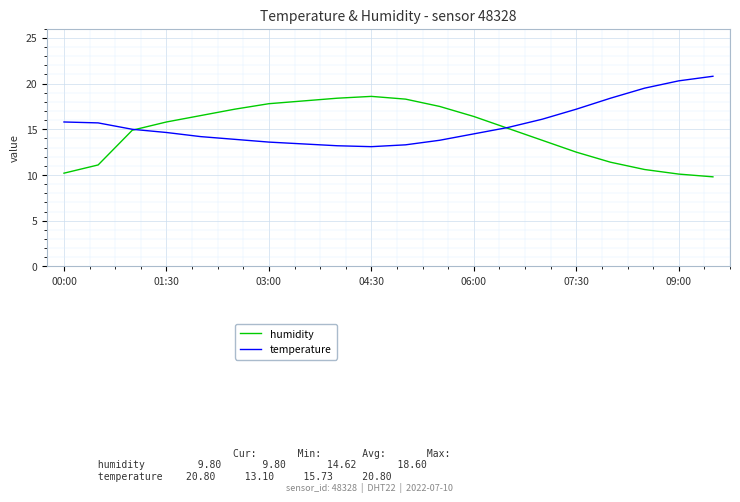

What is the greatest value displayed?

20.8